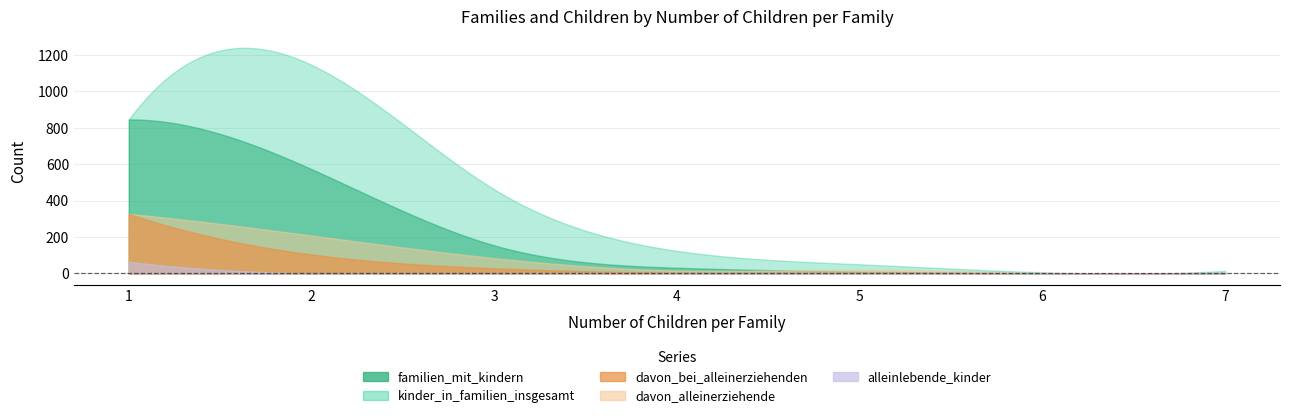

What is the highest value of the davon_bei_alleinerziehenden series?

327